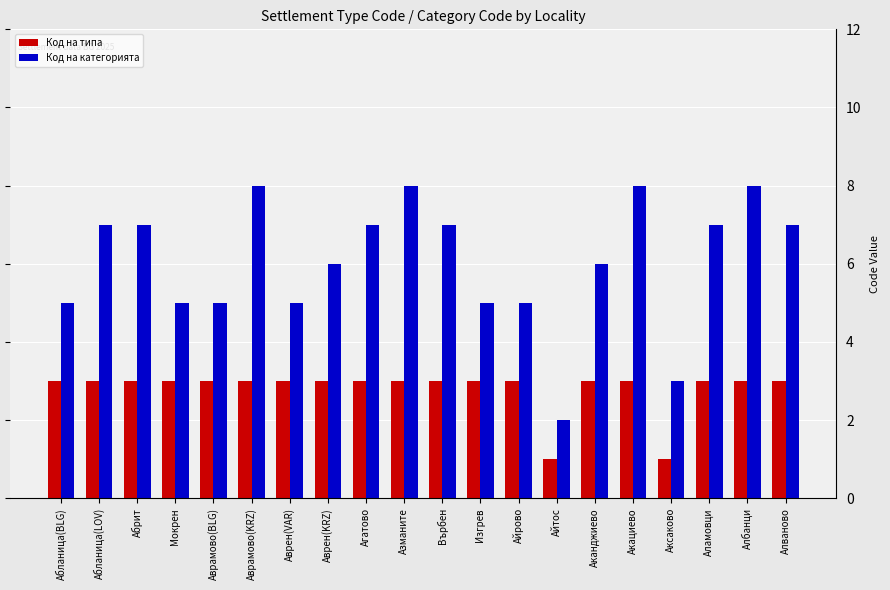

What is the average value of the Код на типа series?

3